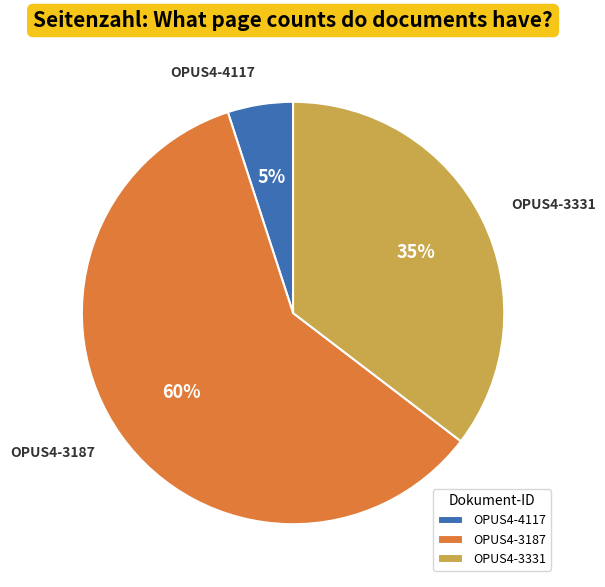

Count the number of slices in the pie.

3